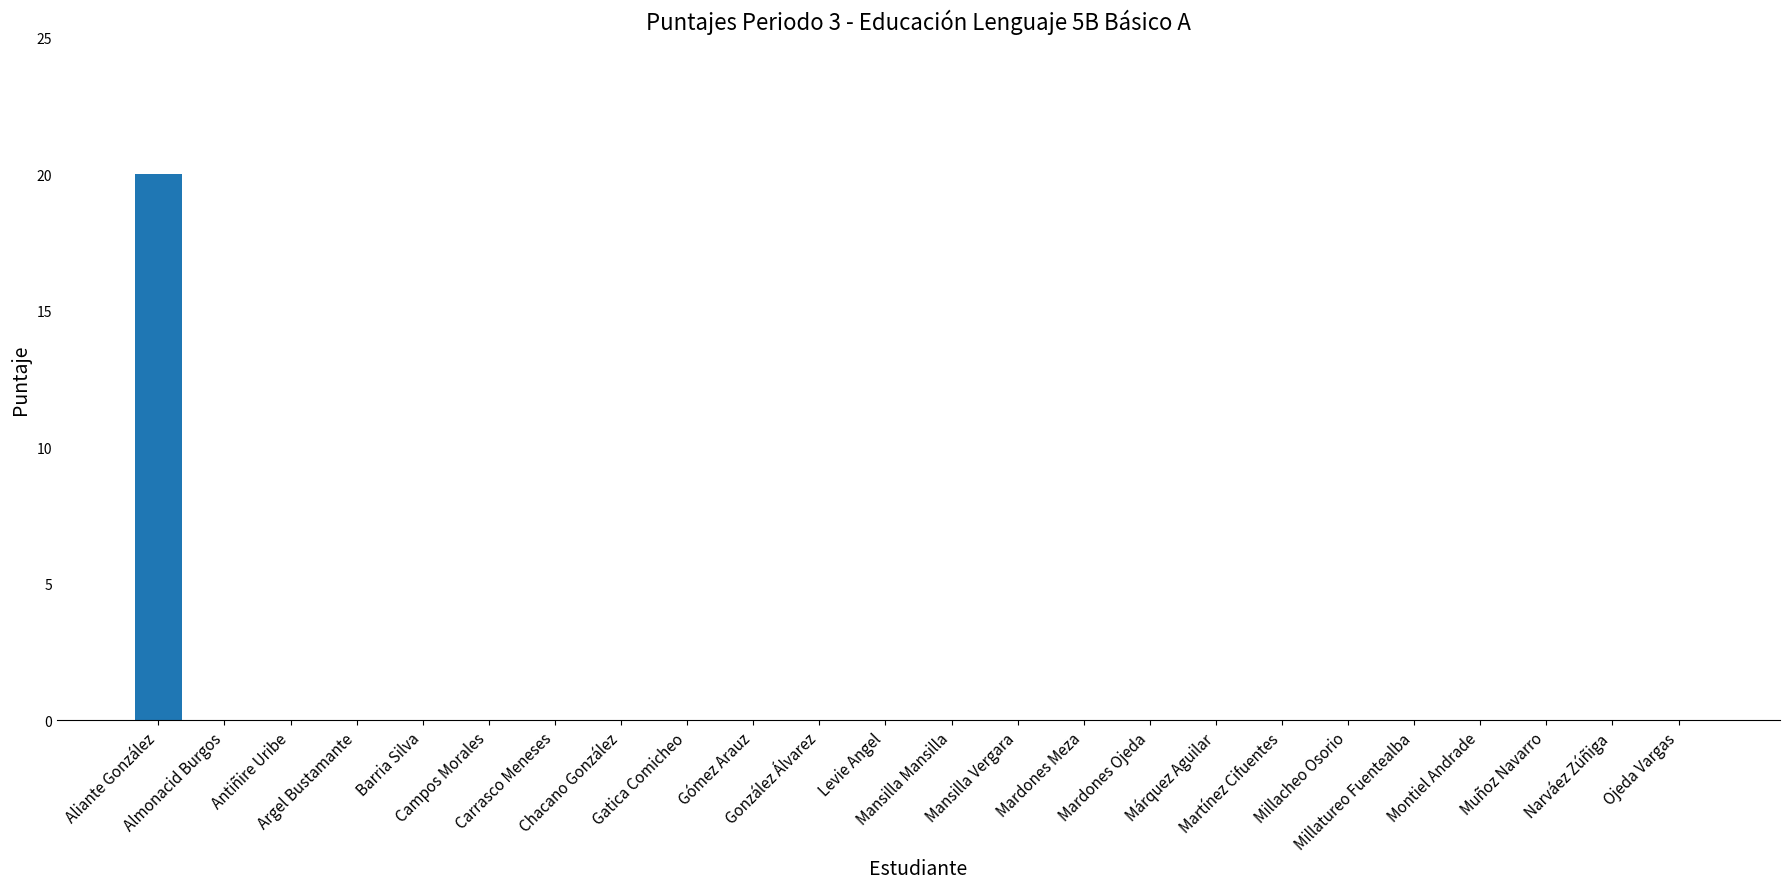

What is the maximum value shown in the chart?

20